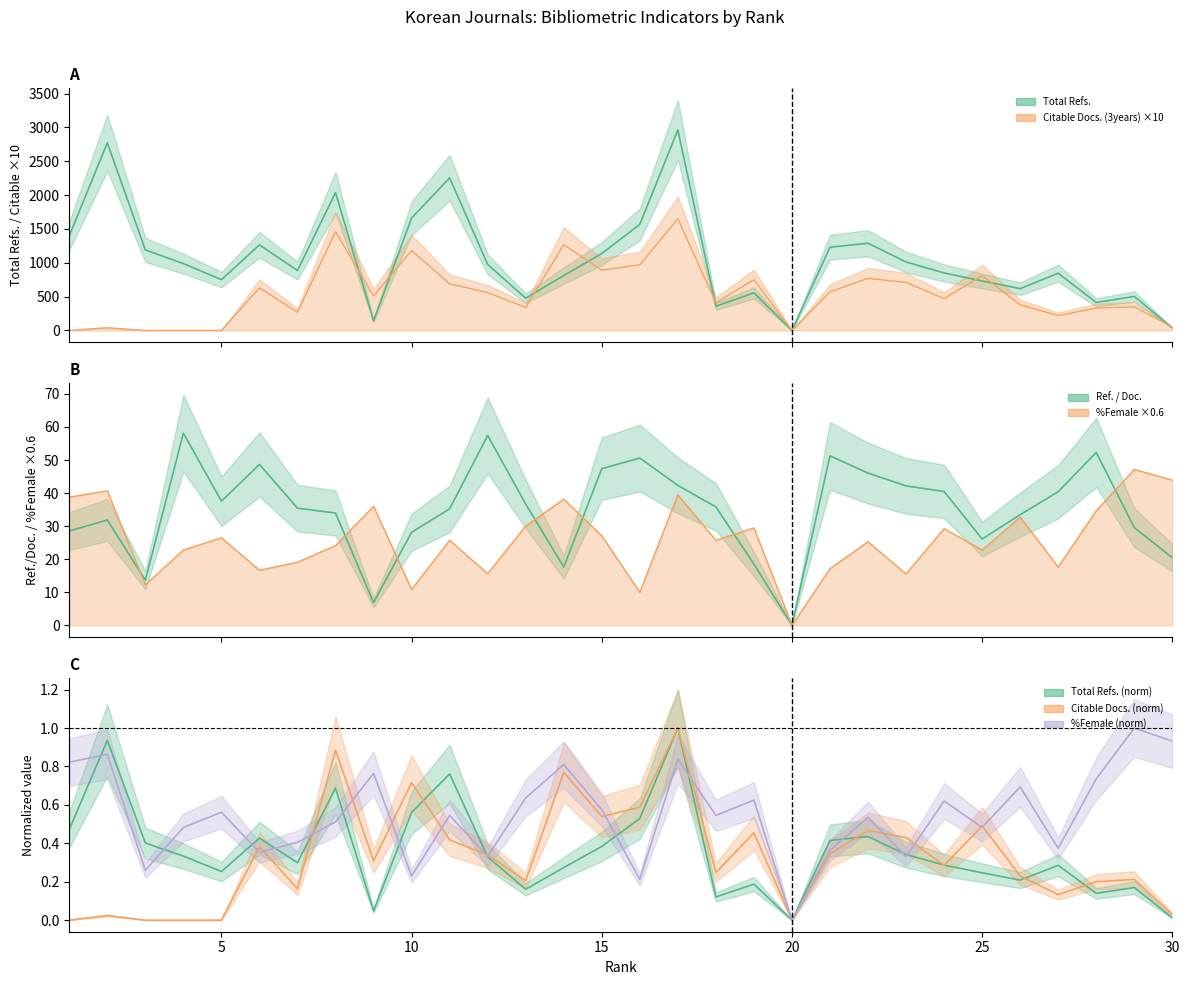

What is the difference between the highest and lowest values at 3?

1190.0